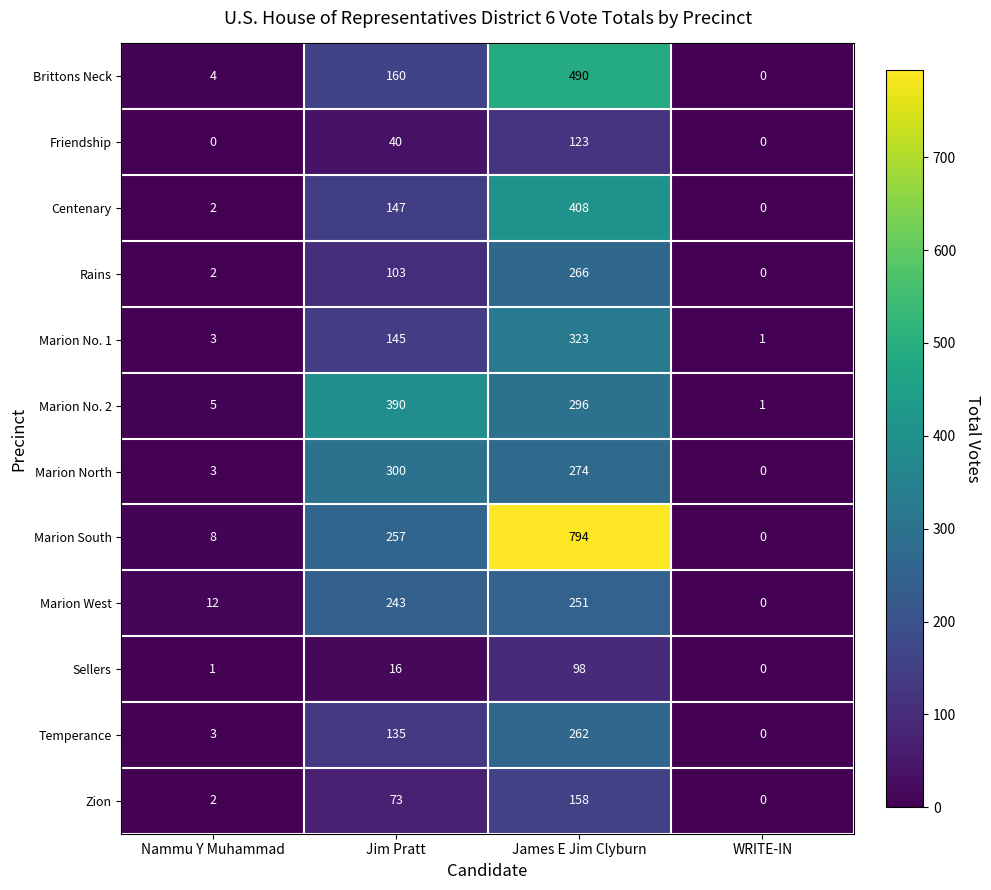

At which label is Brittons Neck closest to 245?

Jim Pratt